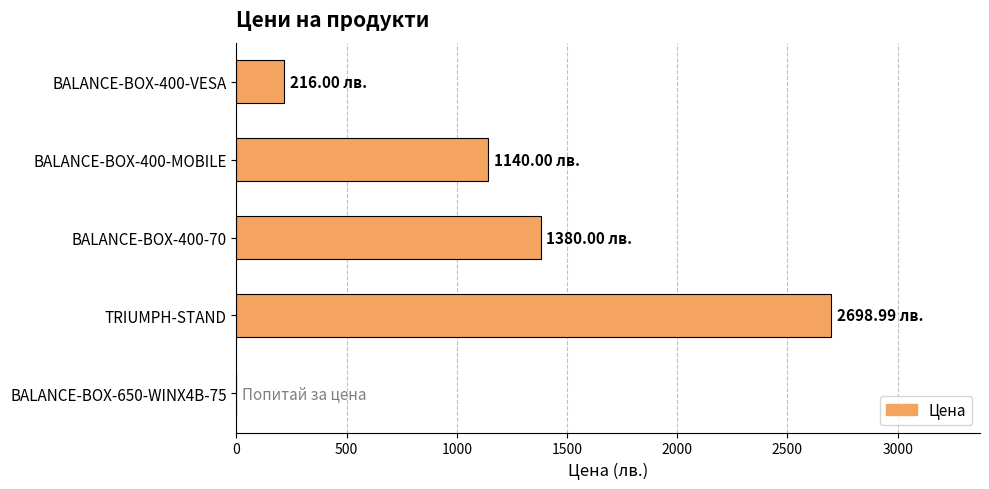

Are the bars horizontal?

Yes